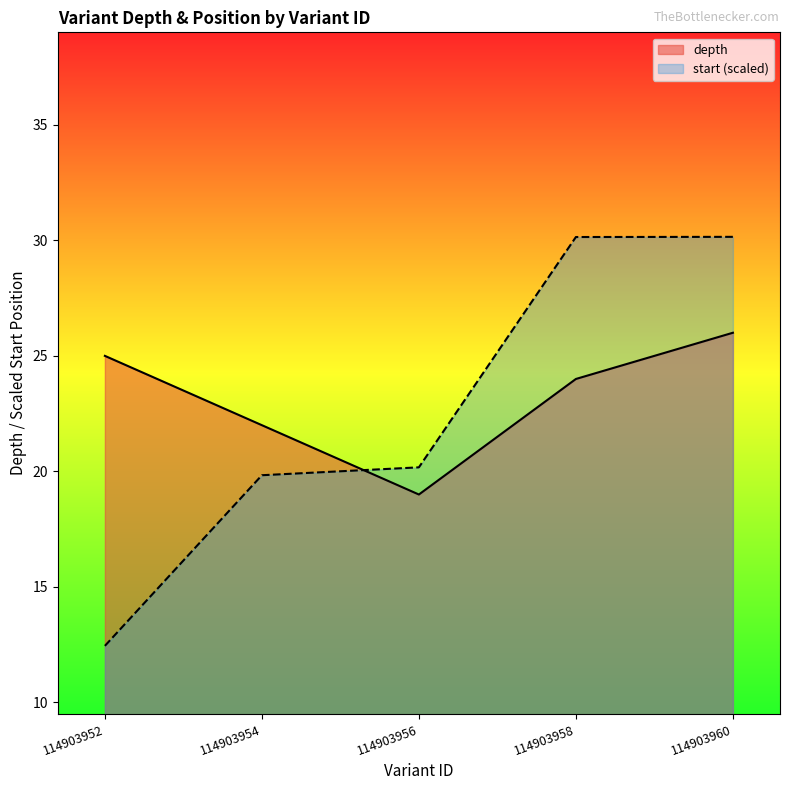

How many data points in depth are less than 24?

2